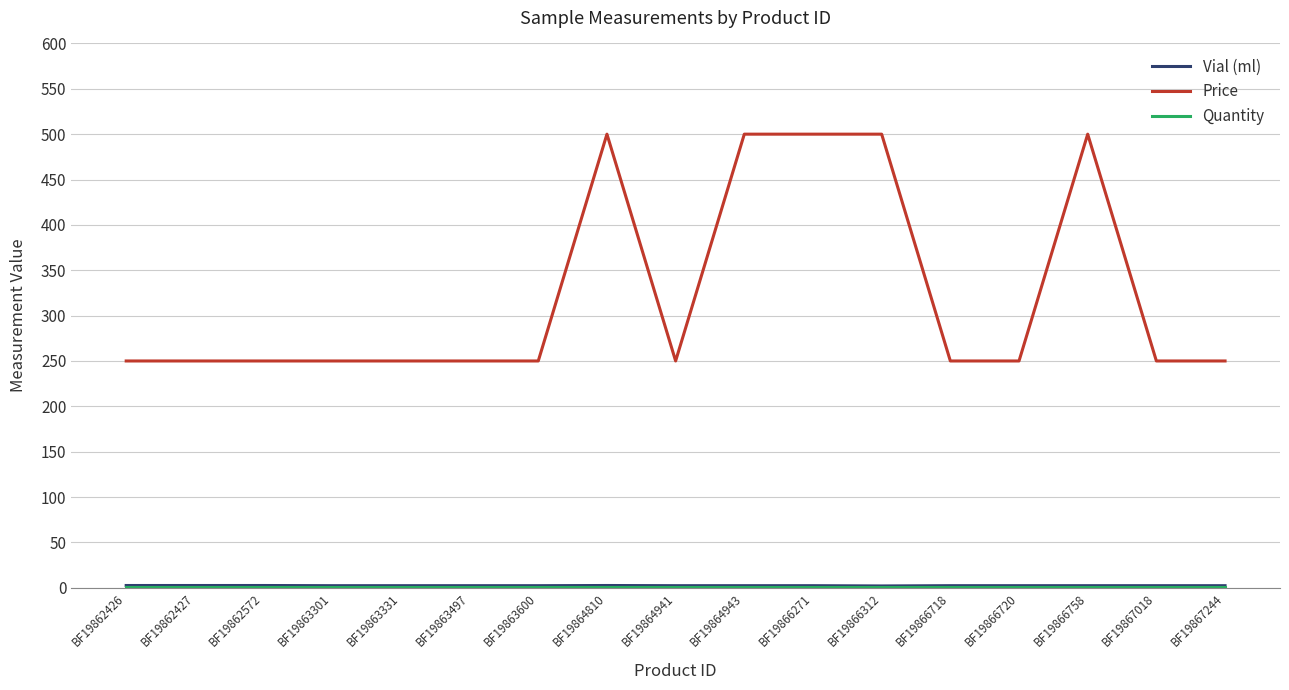

Which series has the largest range (max minus min)?

Price